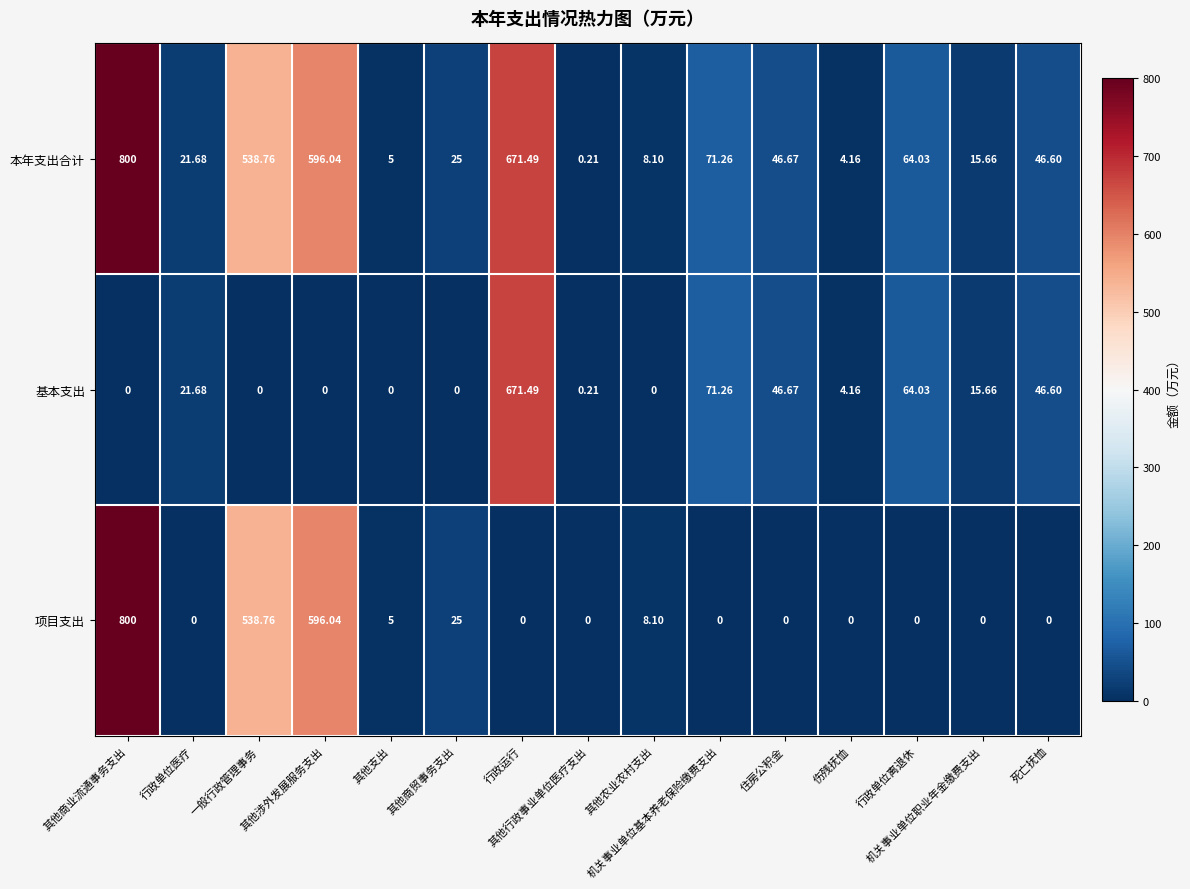

How many distinct data groups are displayed?

3